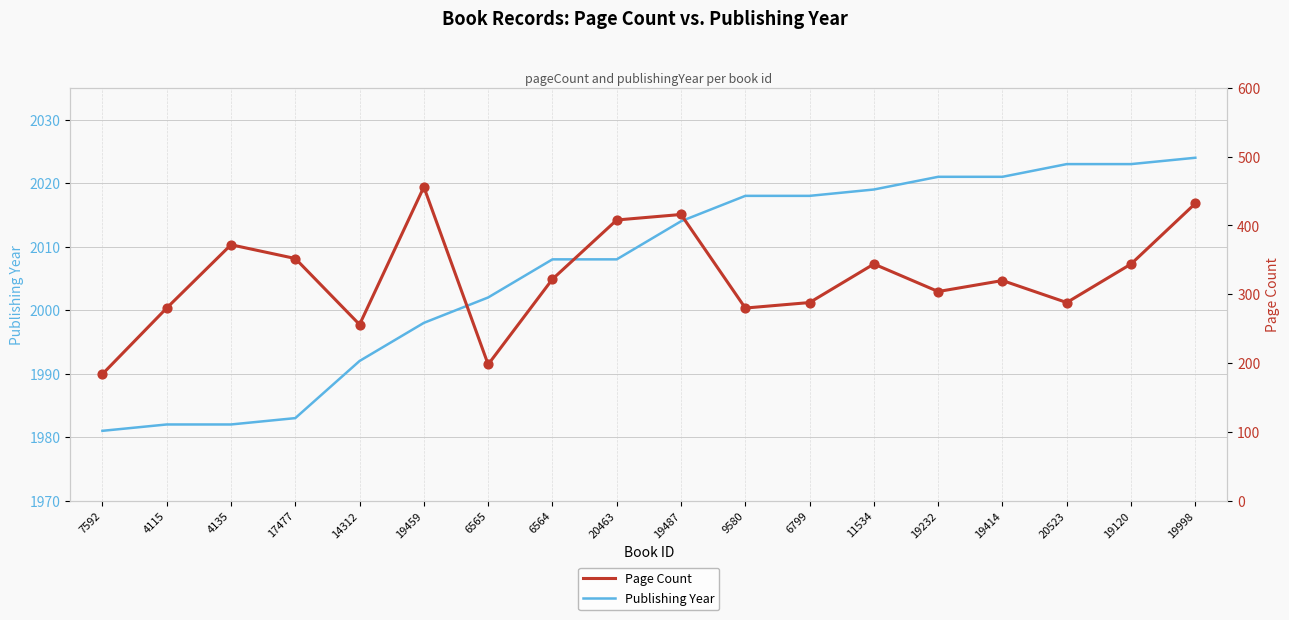

Which series has the largest total across all categories?

Publishing Year